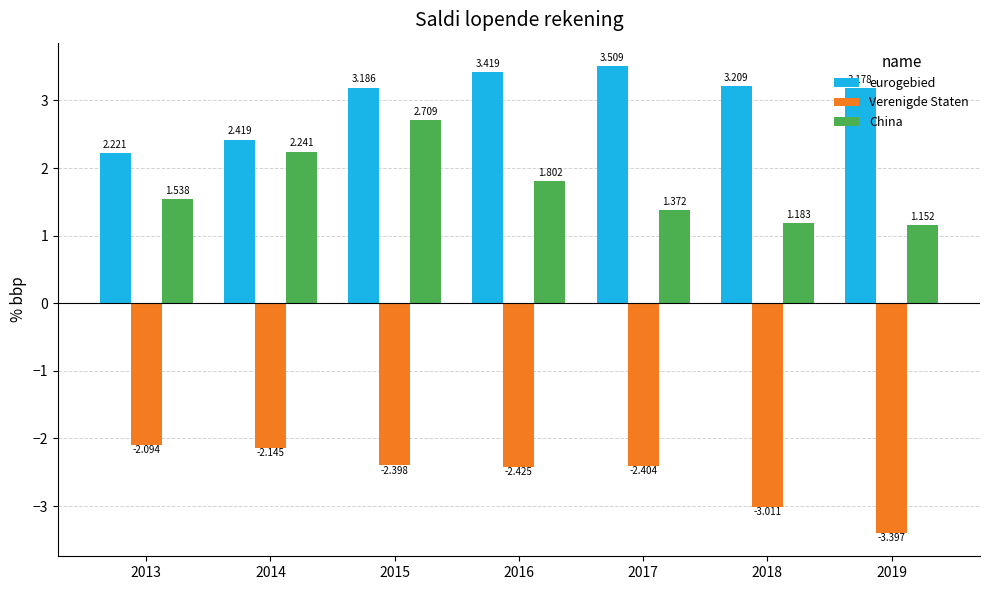

What is the smallest value displayed?

-3.4